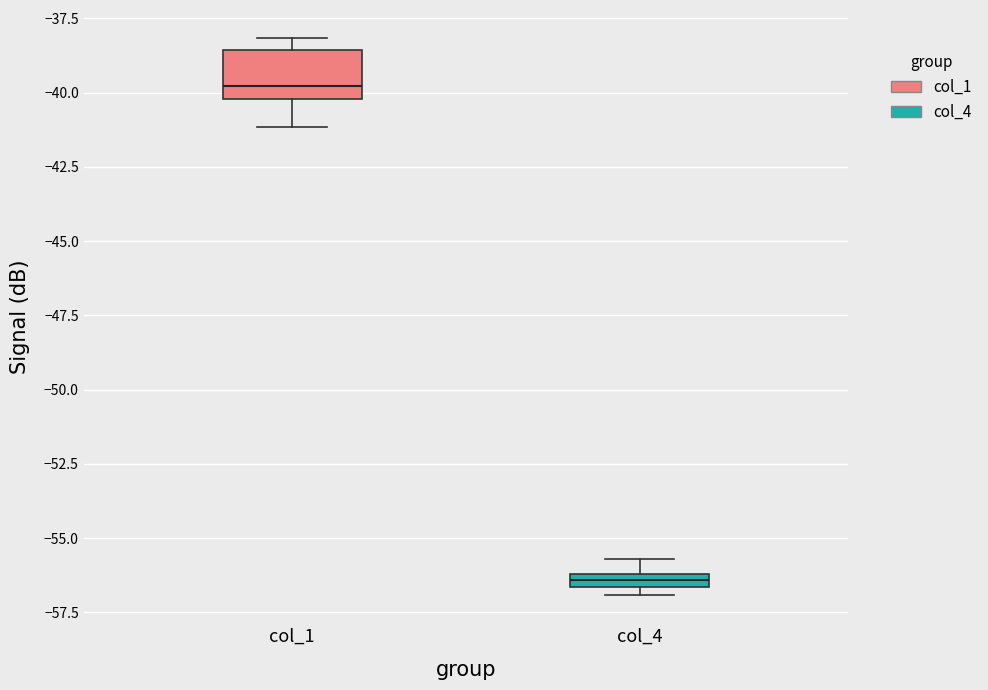

Which box's median line is the highest?

col_1